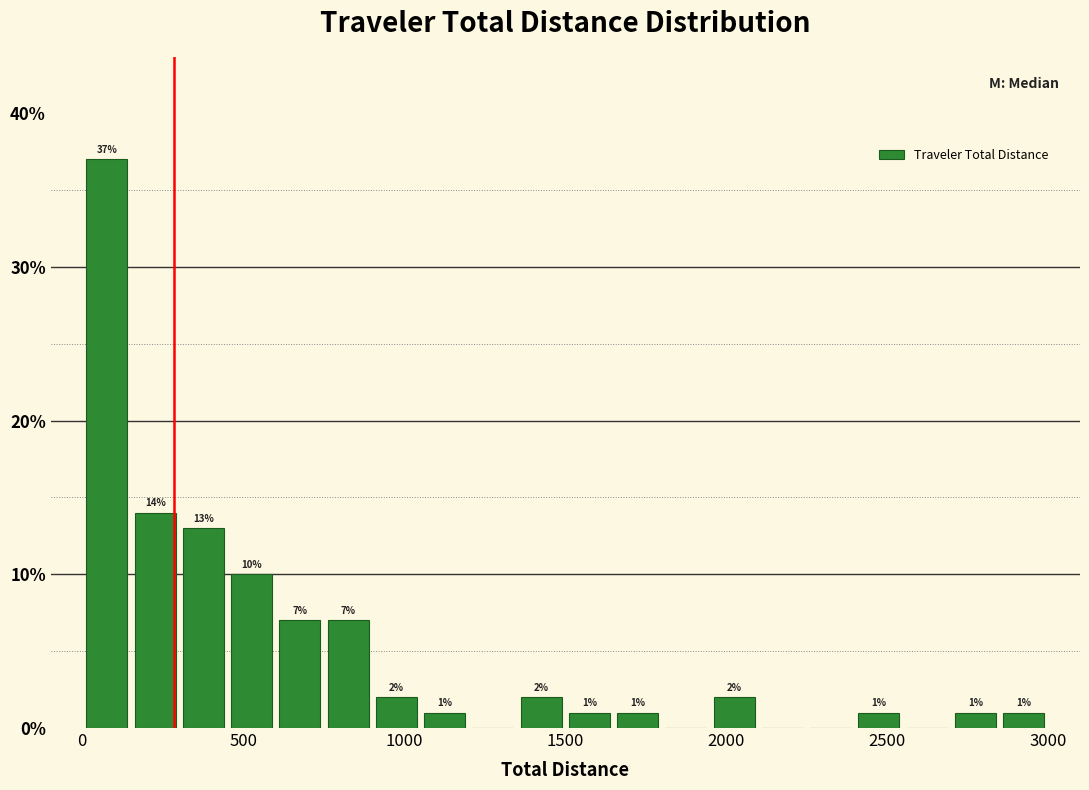

Around what value on the x-axis is the tallest bar? Give the approximate position of its centre, as read against the axis.

100